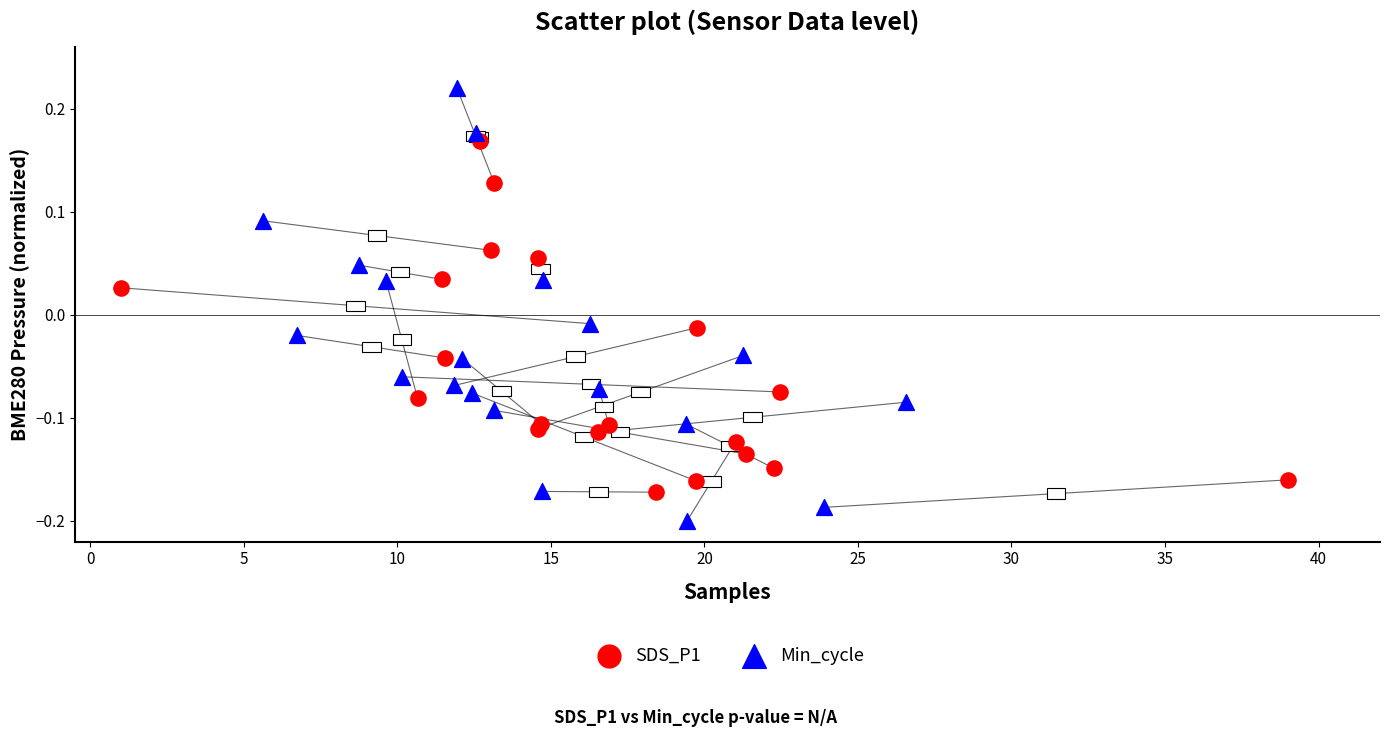

What are all the series names shown in the legend?

SDS_P1, Min_cycle